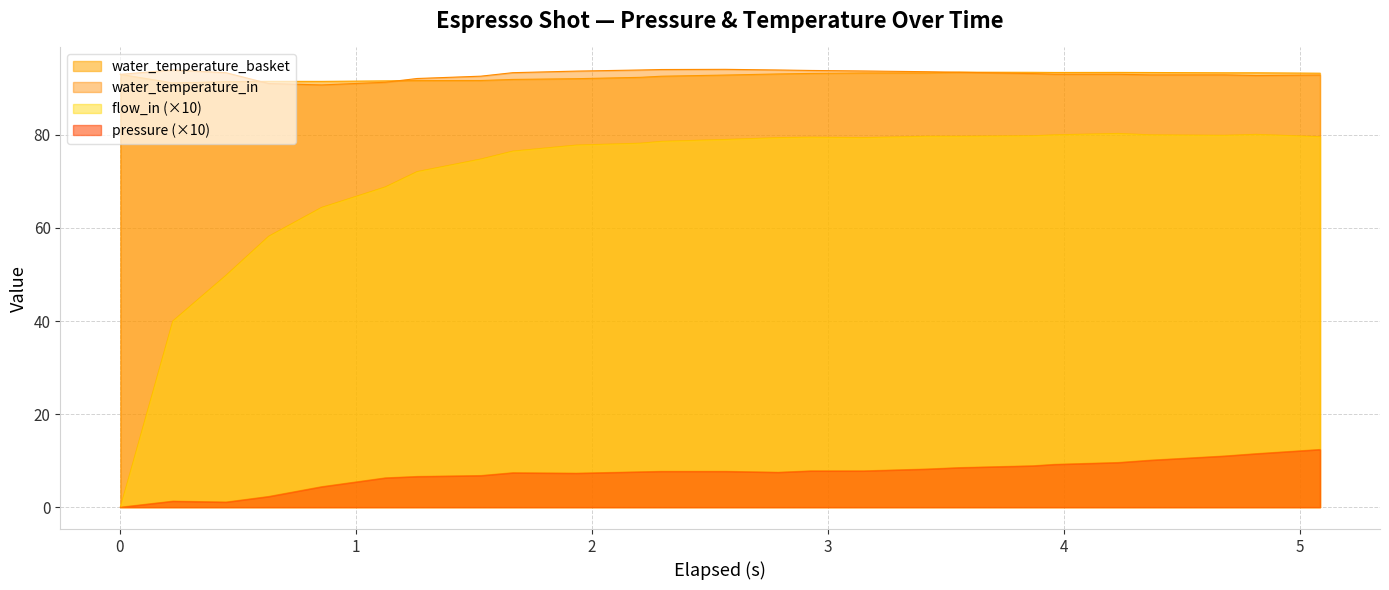

Which series has the largest range (max minus min)?

flow_in (×10)